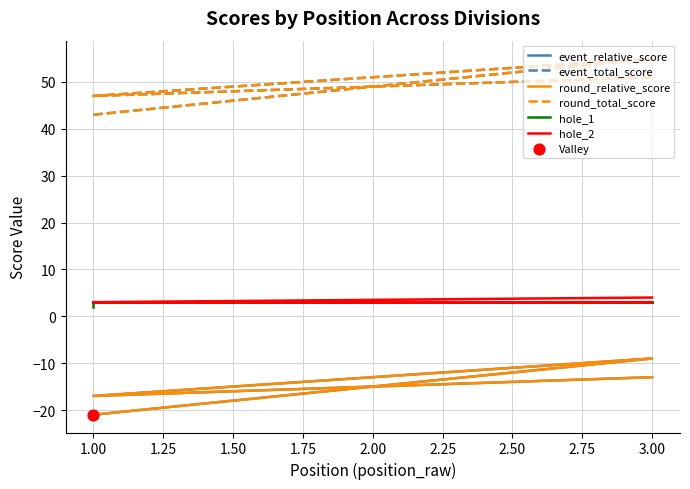

Which series reaches the maximum Y coordinate?

event_total_score